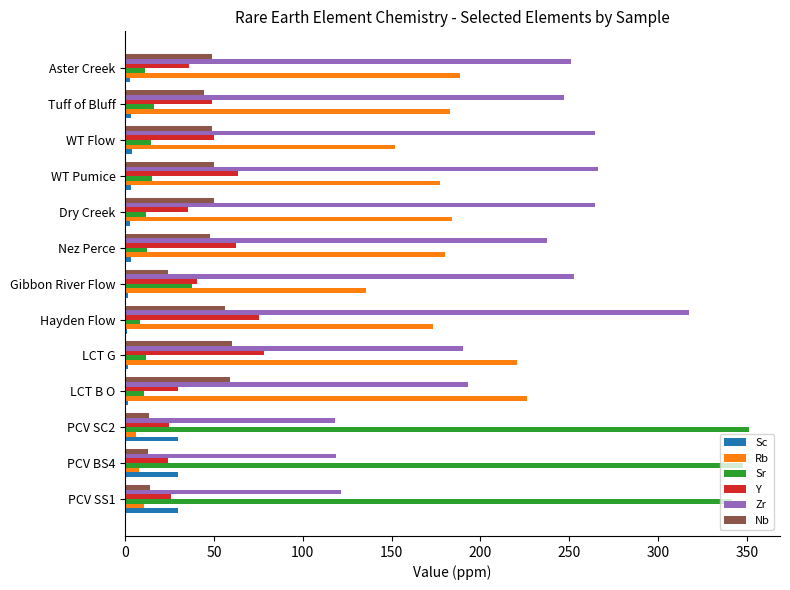

What are all the series names shown in the legend?

Sc, Rb, Sr, Y, Zr, Nb